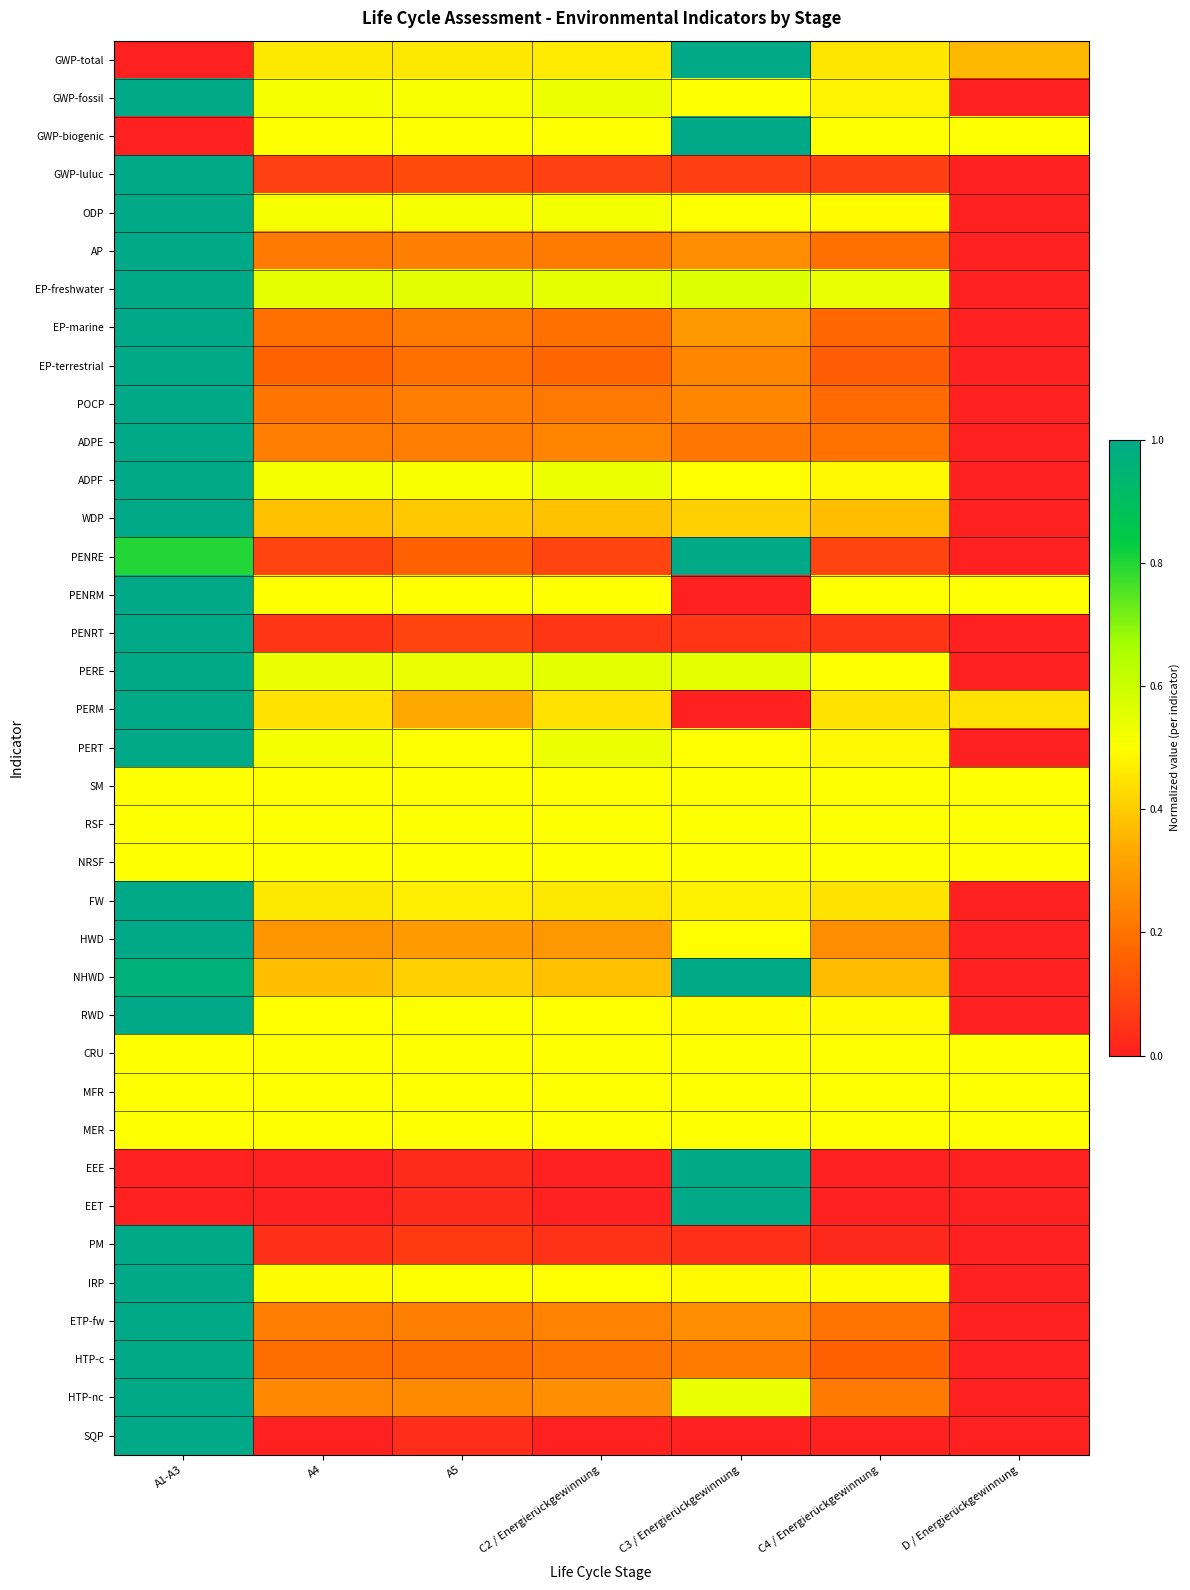

Between A1-A3 and D / Energierückgewinnung, which series saw the biggest shift?

GWP-fossil